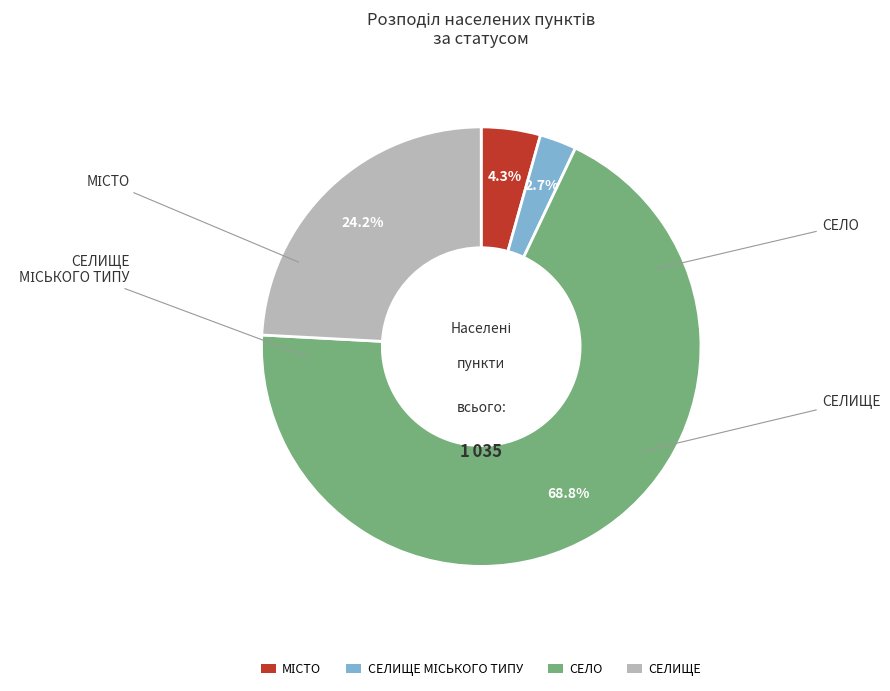

Is СЕЛО the majority of the pie?

Yes